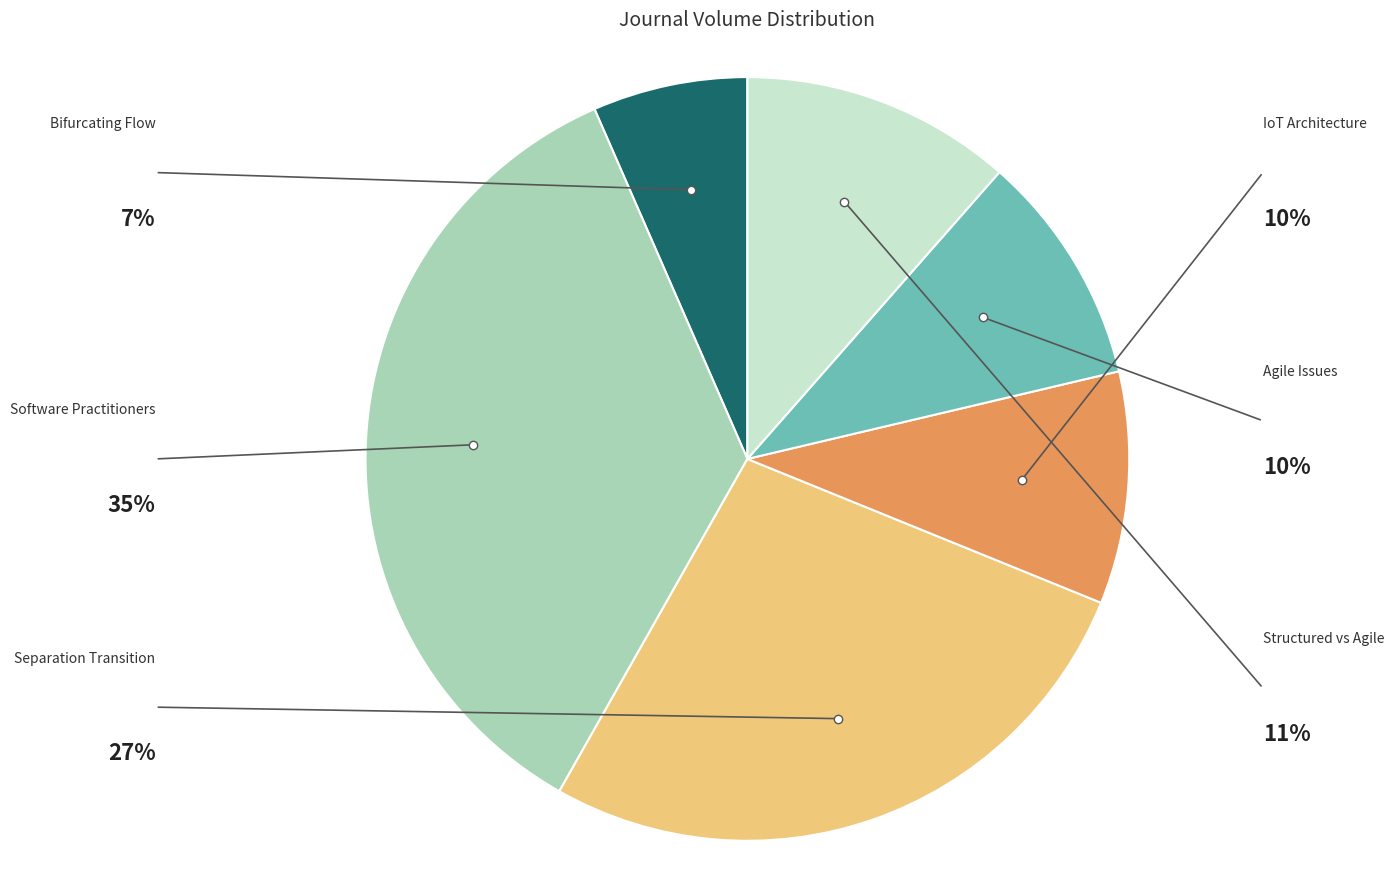

Does any single category account for the majority?

No